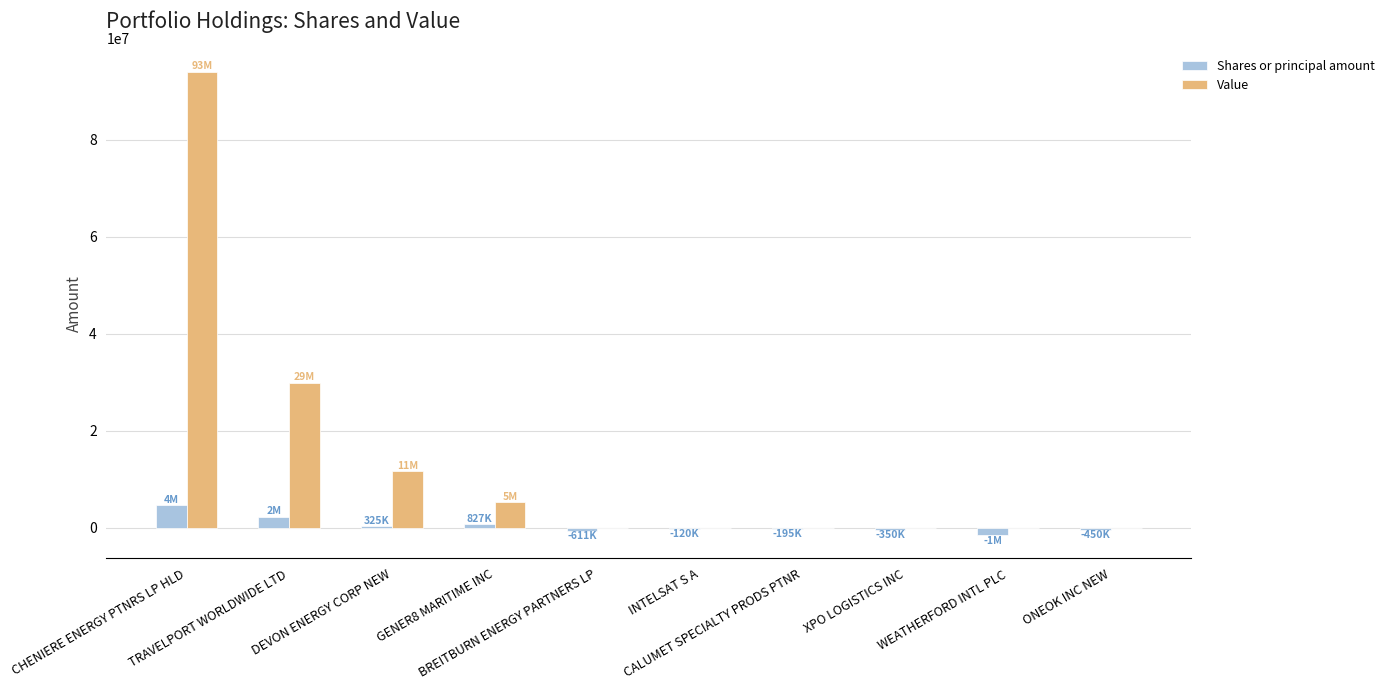

What are all the series names shown in the legend?

Shares or principal amount, Value